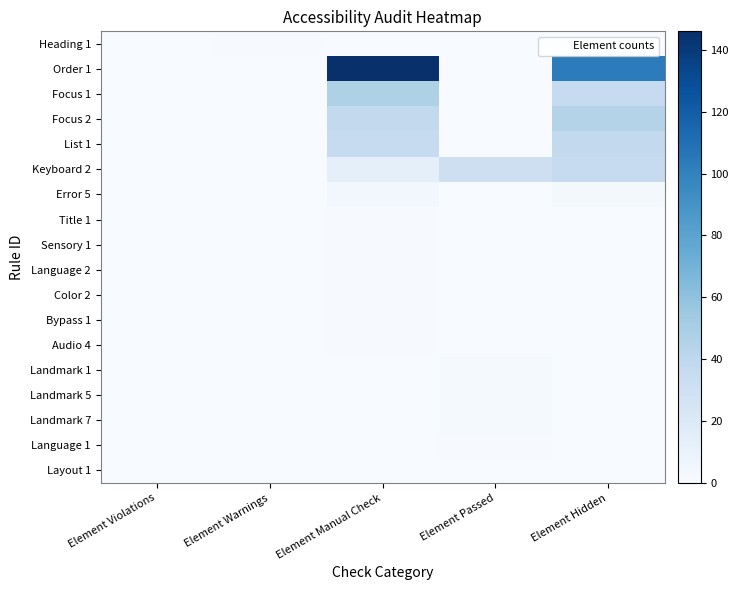

Which has a higher value, Element Passed or Element Violations?

Element Passed